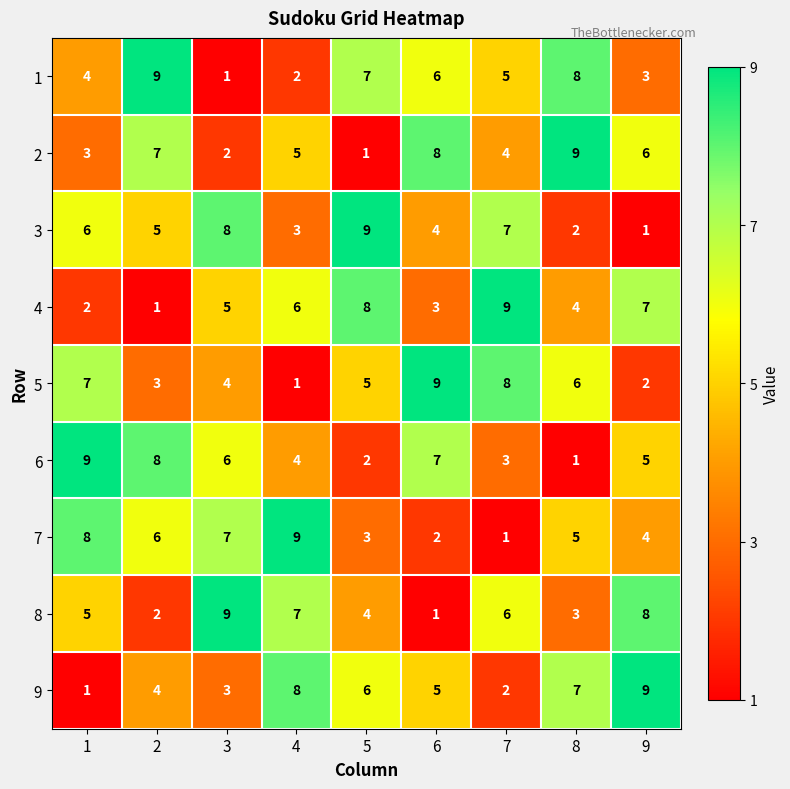

What is the highest value of the 3 series?

9